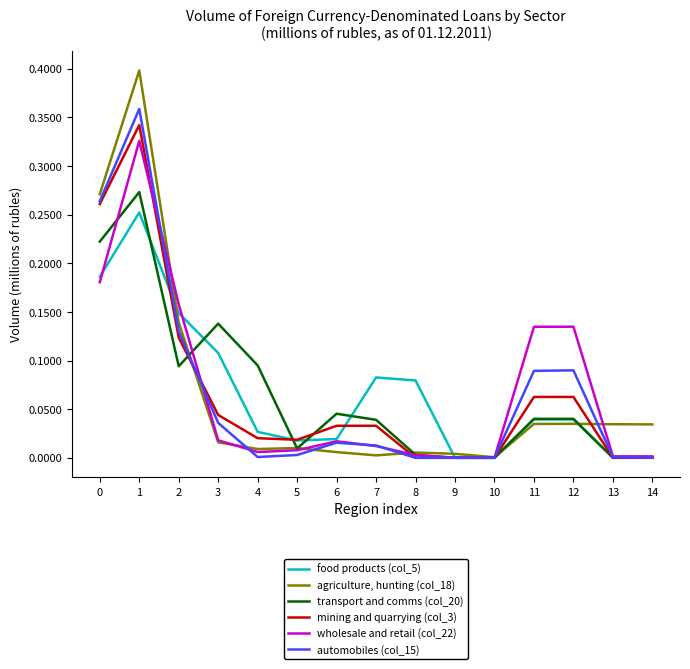

The wholesale and retail (col_22) series shows 0.0 at 5. True or false?

True